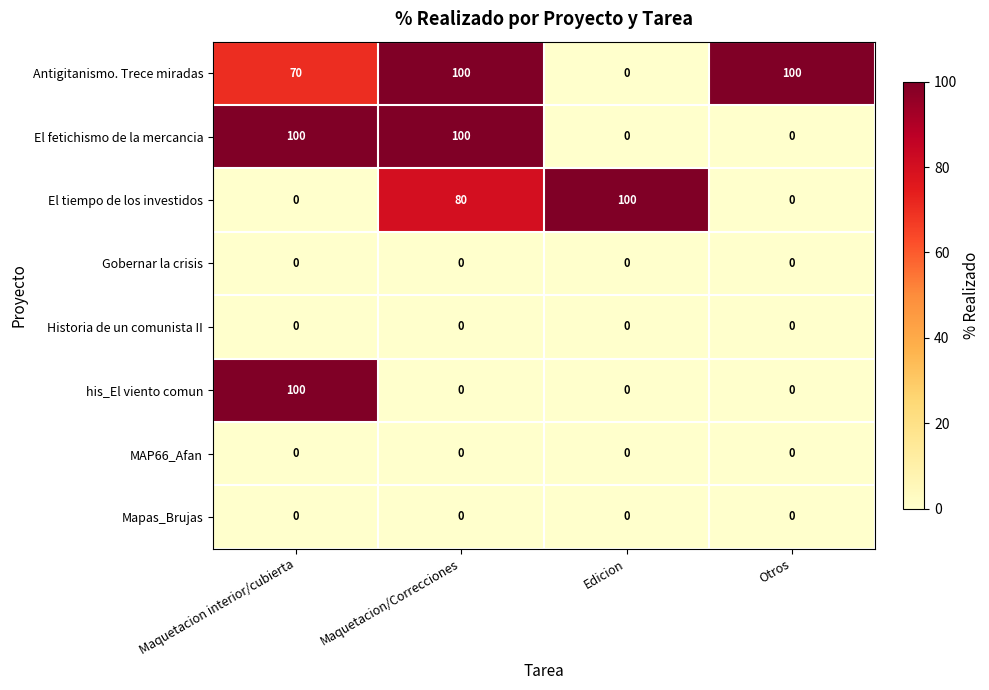

What is the approximate value of El fetichismo de la mercancia at Maquetacion/Correcciones?

100